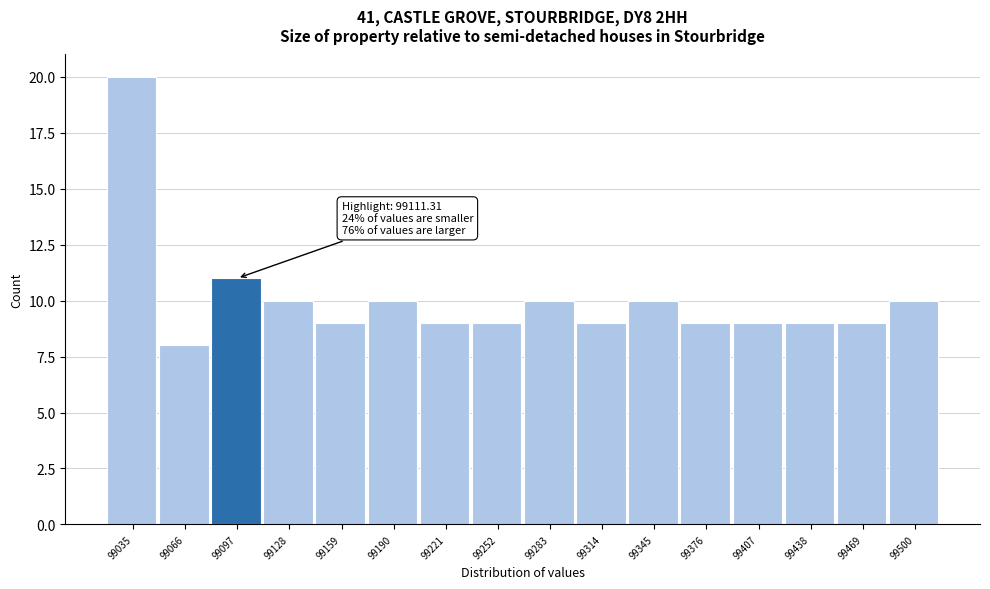

Over which range of the x-axis is the bar tallest?

99020 to 99050